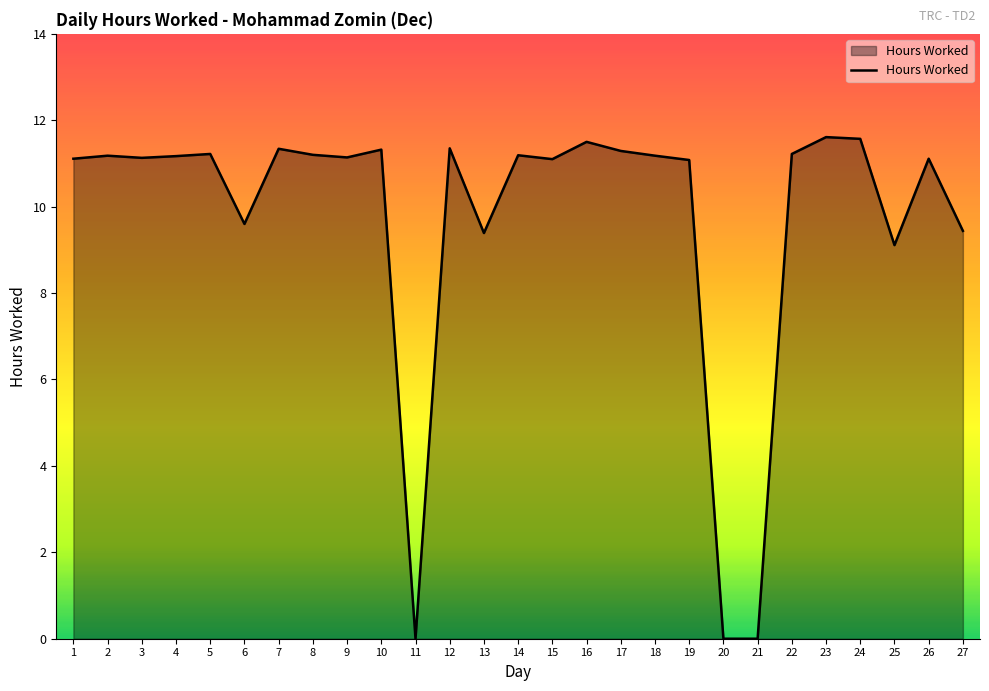

The value at 15 is 17.0. True or false?

False